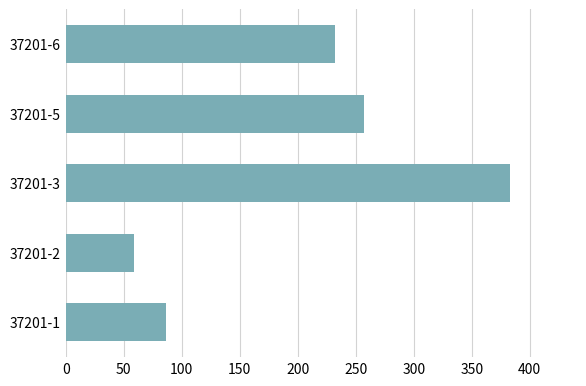

What is the change in value from 37201-1 to 37201-3?

+297